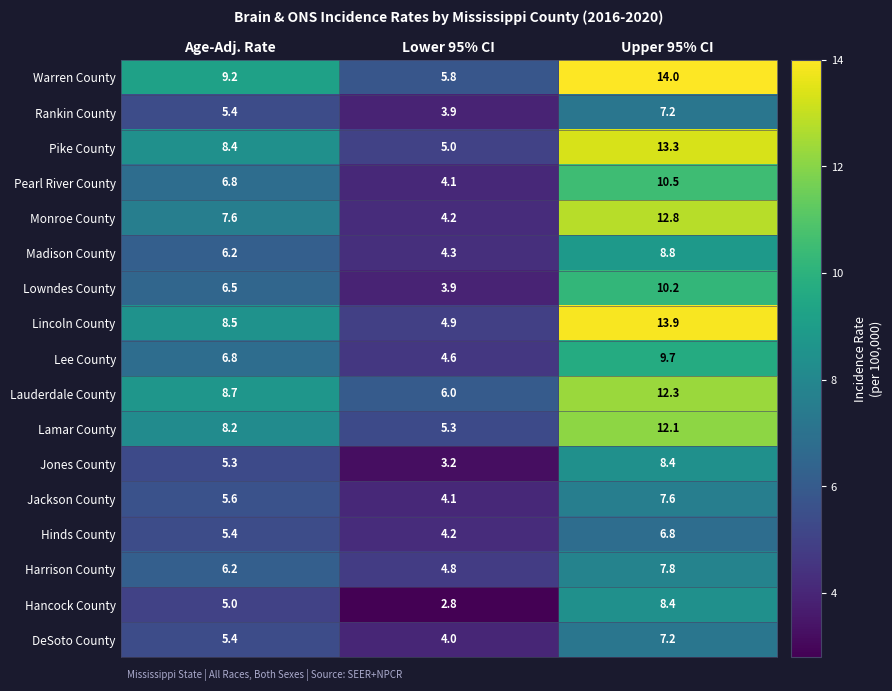

The Hinds County series shows 4.2 at Lower 95% CI. True or false?

True